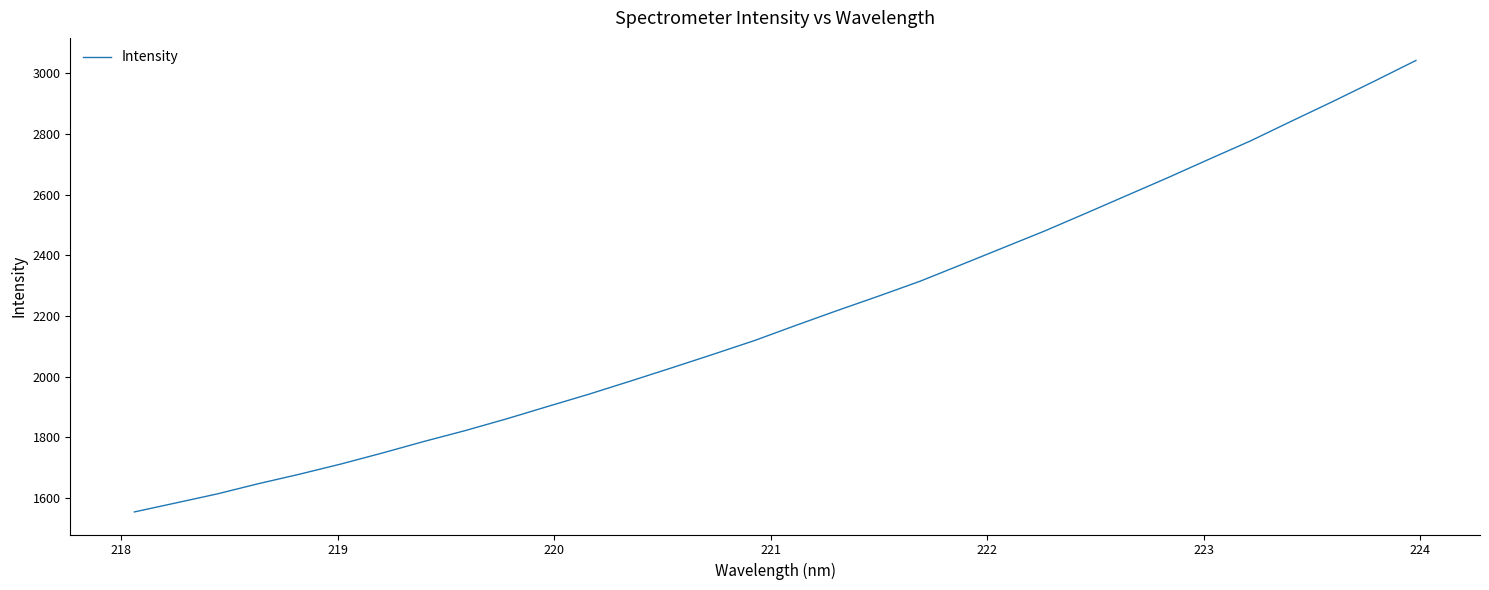

What is the difference between the maximum and minimum values?

1487.4